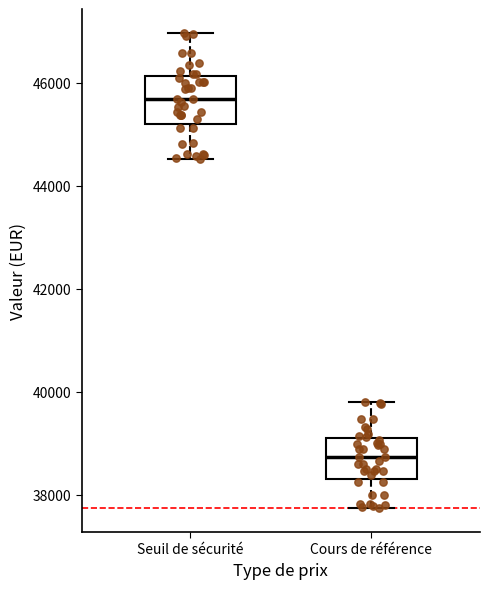

Reading left to right, read every box against the y-axis: the position of its median line, the range the box covers, and the ends of its whiskers. The values are not printed on the chart, so give them approximately, as read against the axis.

Seuil de sécurité: median 45600, box 45200 to 46200, whiskers 44600 to 47000
Cours de référence: median 38800, box 38400 to 39000, whiskers 37800 to 39800